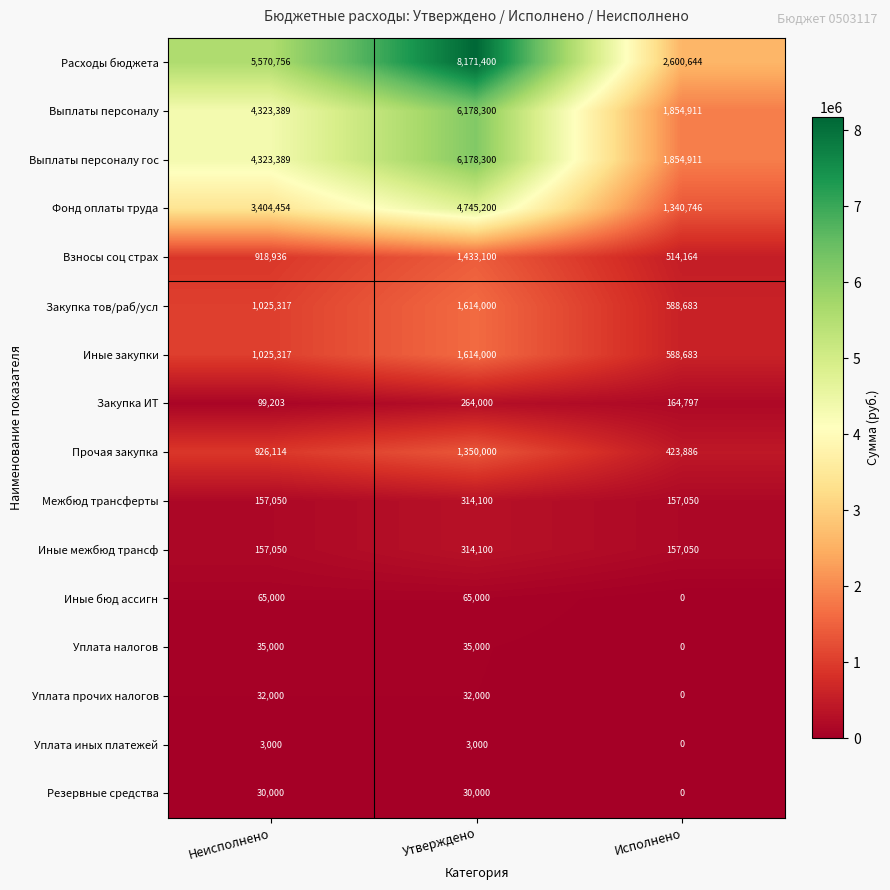

At which category does the chart reach its minimum across all series?

Исполнено